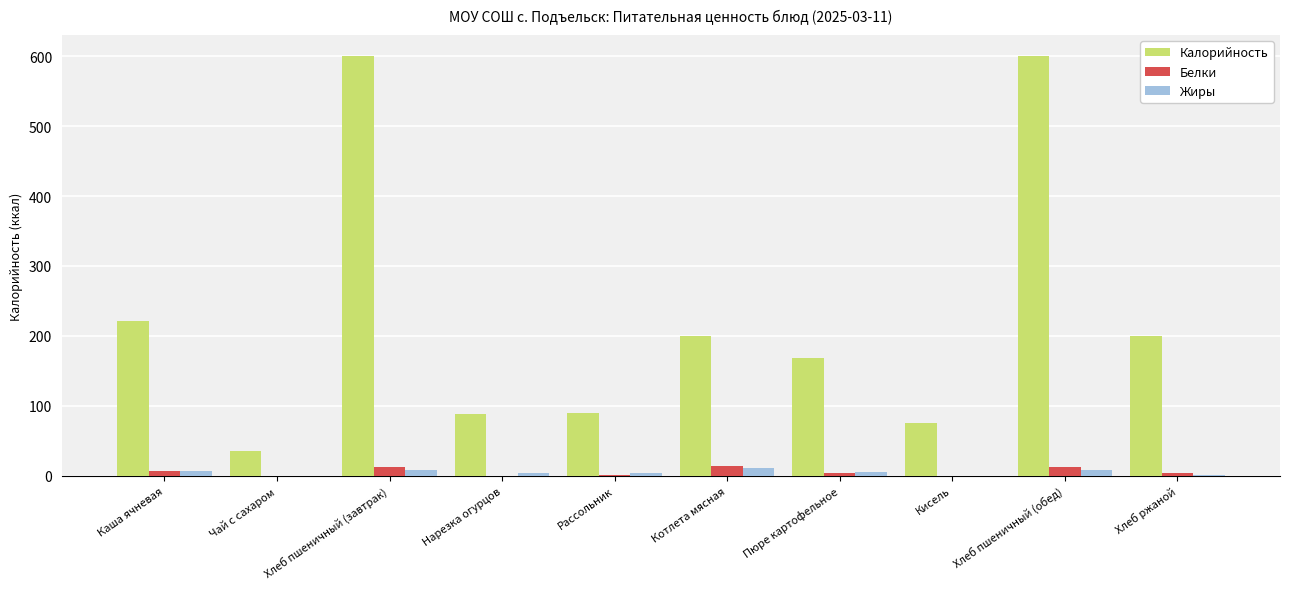

Between Рассольник and Хлеб пшеничный (обед), which series saw the biggest shift?

Калорийность